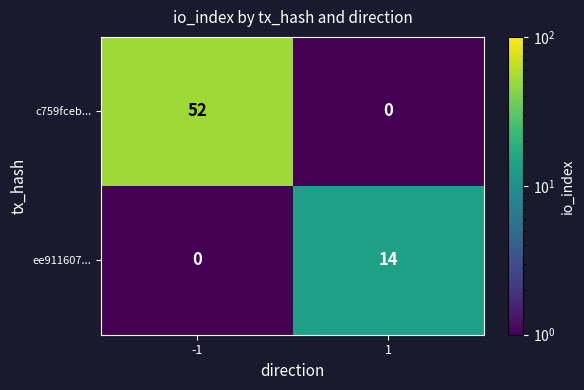

Which series has the largest total across all categories?

c759fceb...